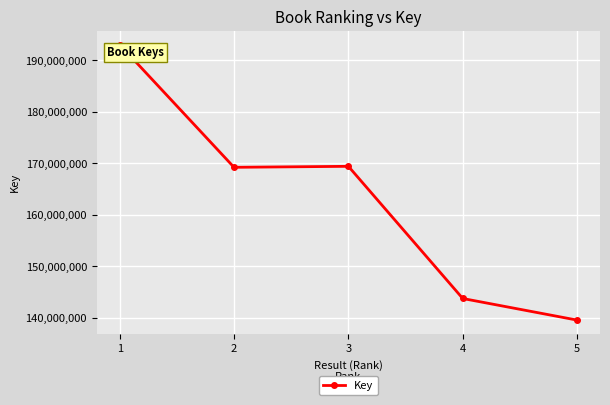

What is the sum of all values?

814902654